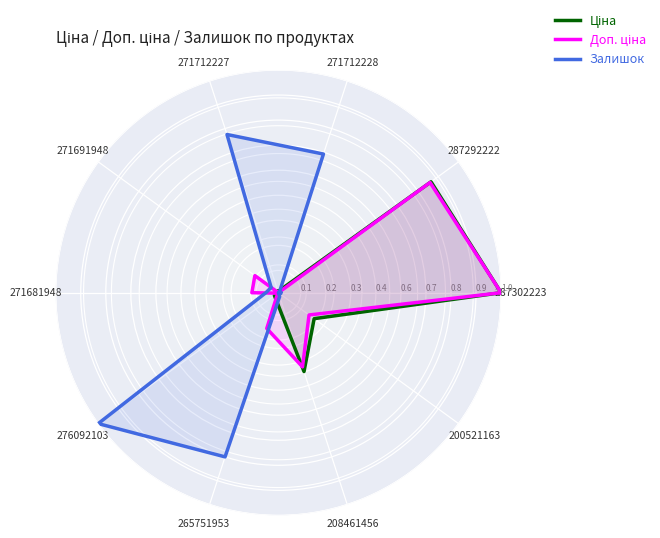

How many intersections are there between Ціна and Залишок?

2